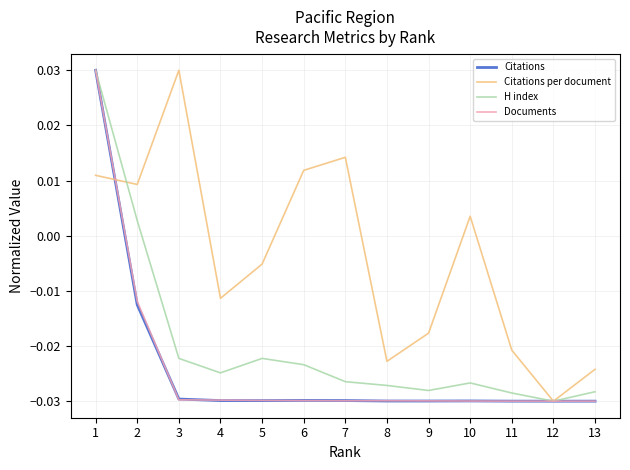

Which series changed the most between 3 and 6?

Citations per document